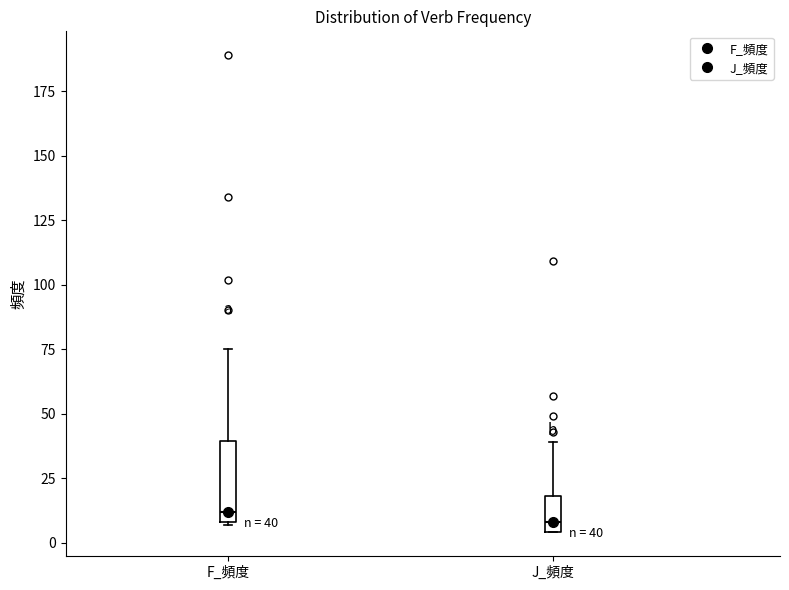

Which box is the tallest, from its lower edge to its upper edge?

F_頻度